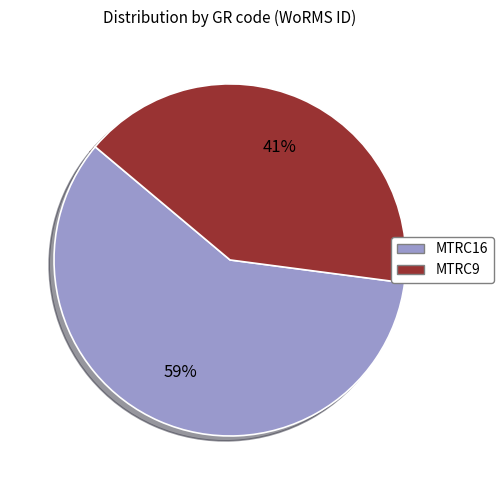

Is the sum of MTRC16 and MTRC9 greater than half?

Yes